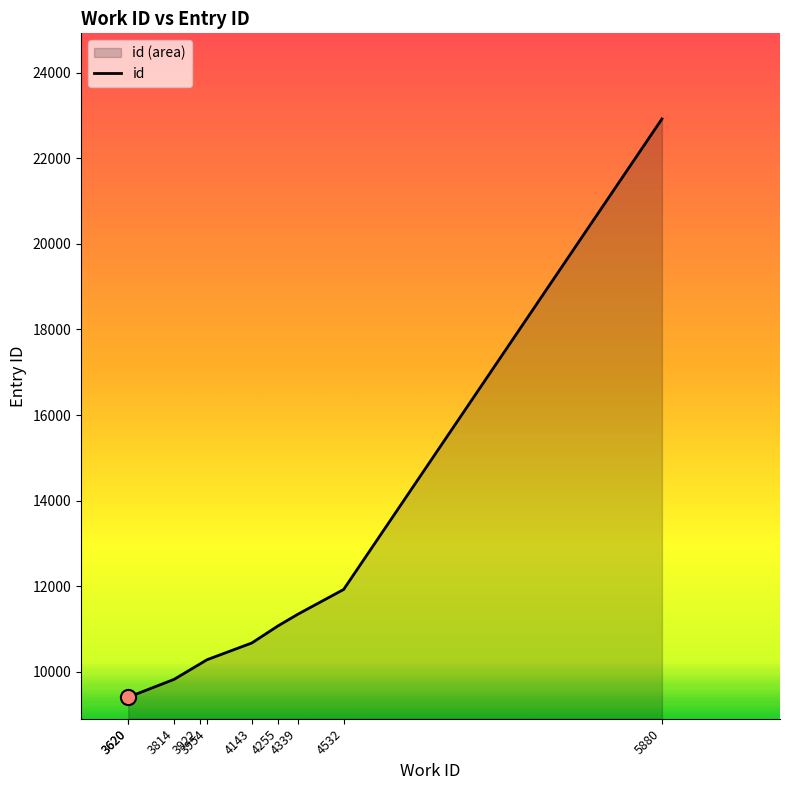

What is the change in value from 3954 to 4532?

+1641